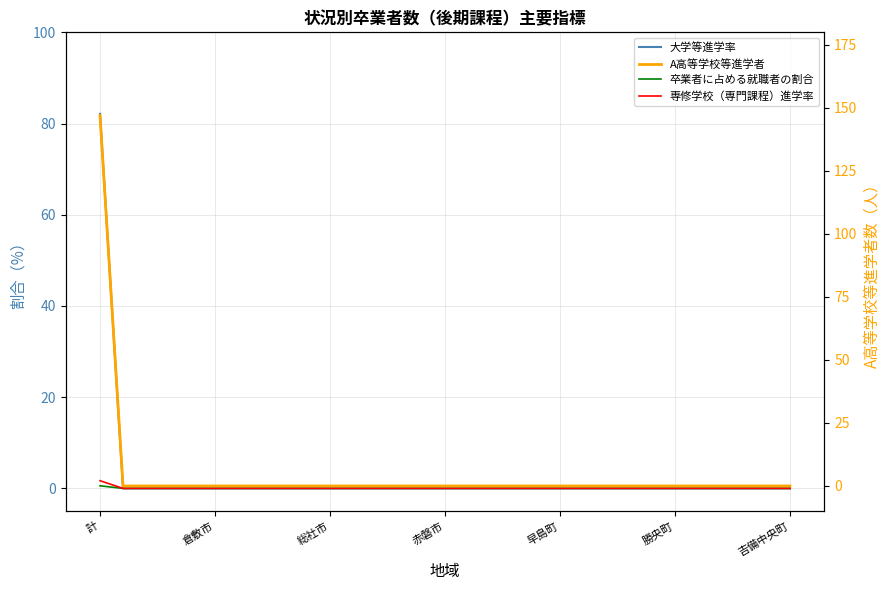

What is the difference between the maximum and minimum values in the 大学等進学率 series?

82.1